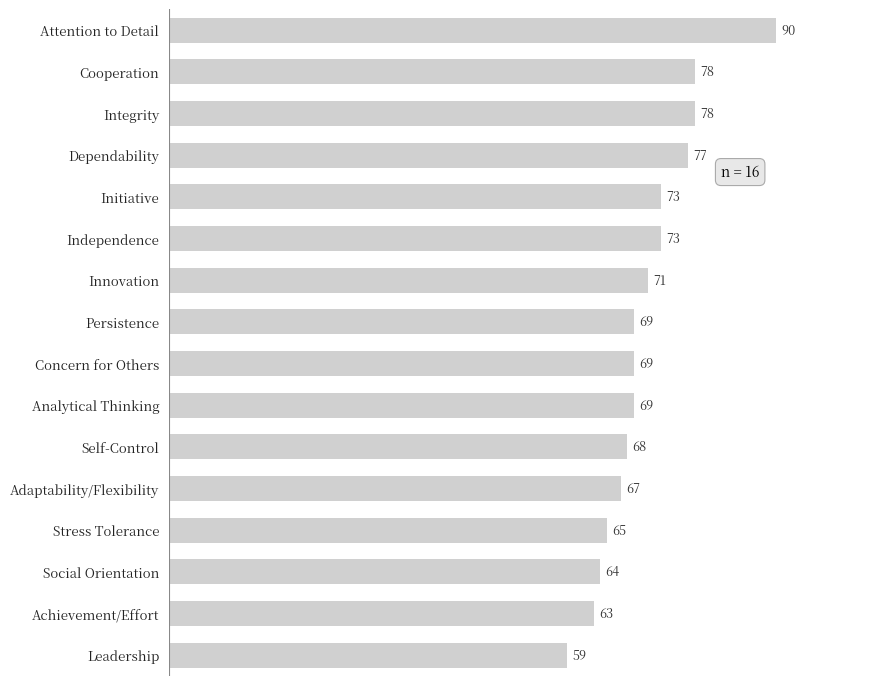

The value at Independence is 109. True or false?

False